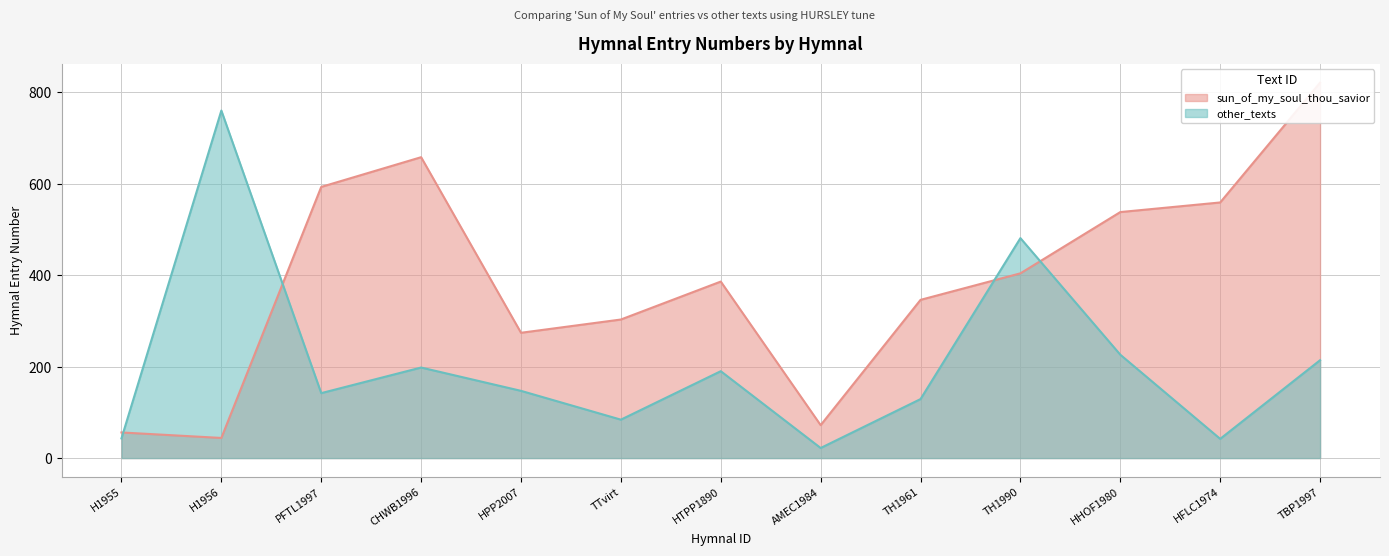

What are all the series names shown in the legend?

sun_of_my_soul_thou_savior, other_texts